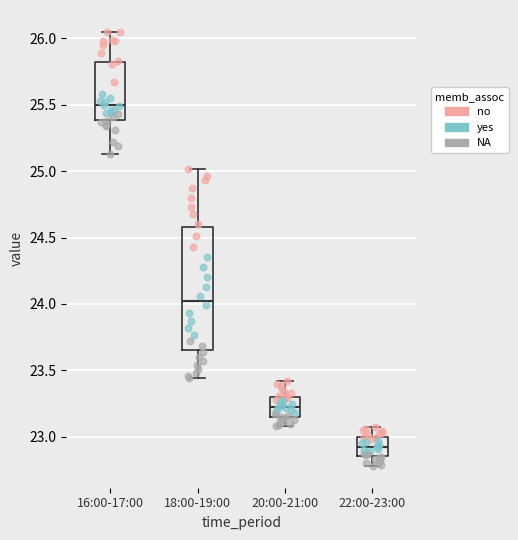

Which box is the tallest, from its lower edge to its upper edge?

18:00-19:00